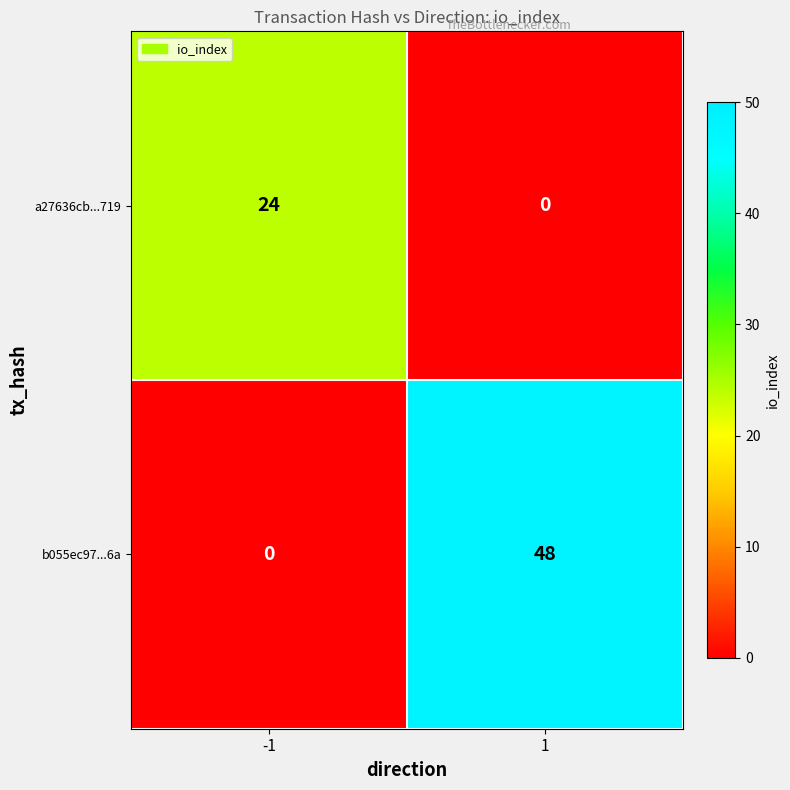

What is the sum of the b055ec97...6a values at -1 and 1?

48